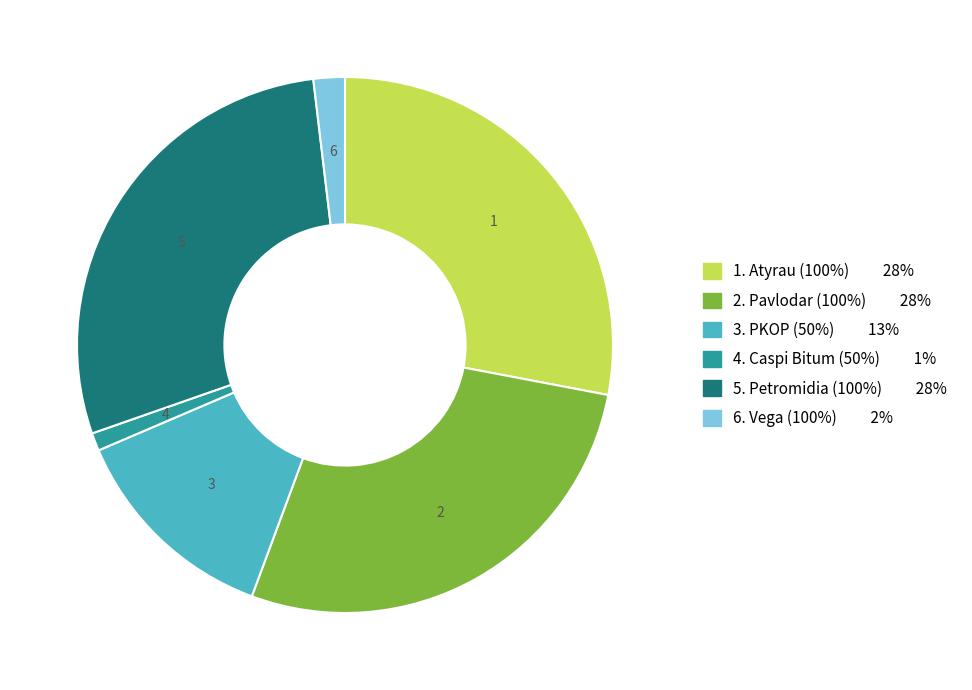

Does any single category account for the majority?

No